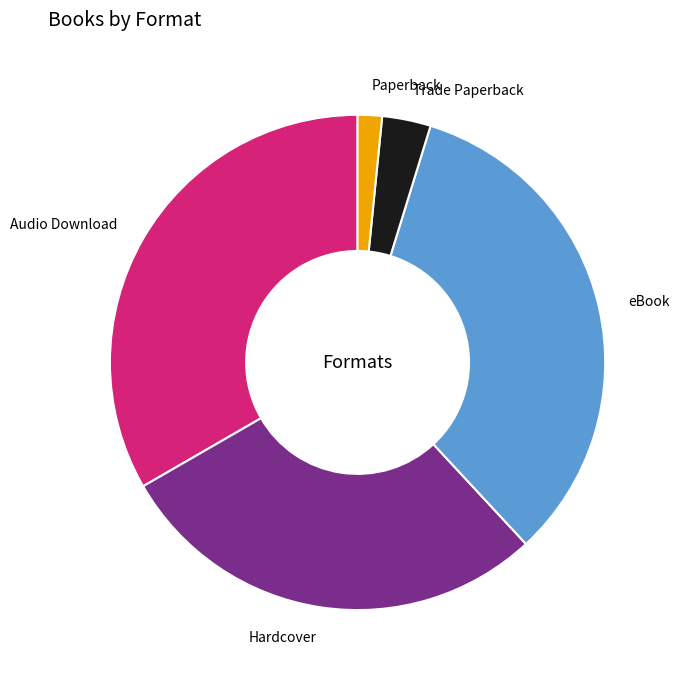

Do Hardcover and eBook together represent more than half of the pie?

Yes